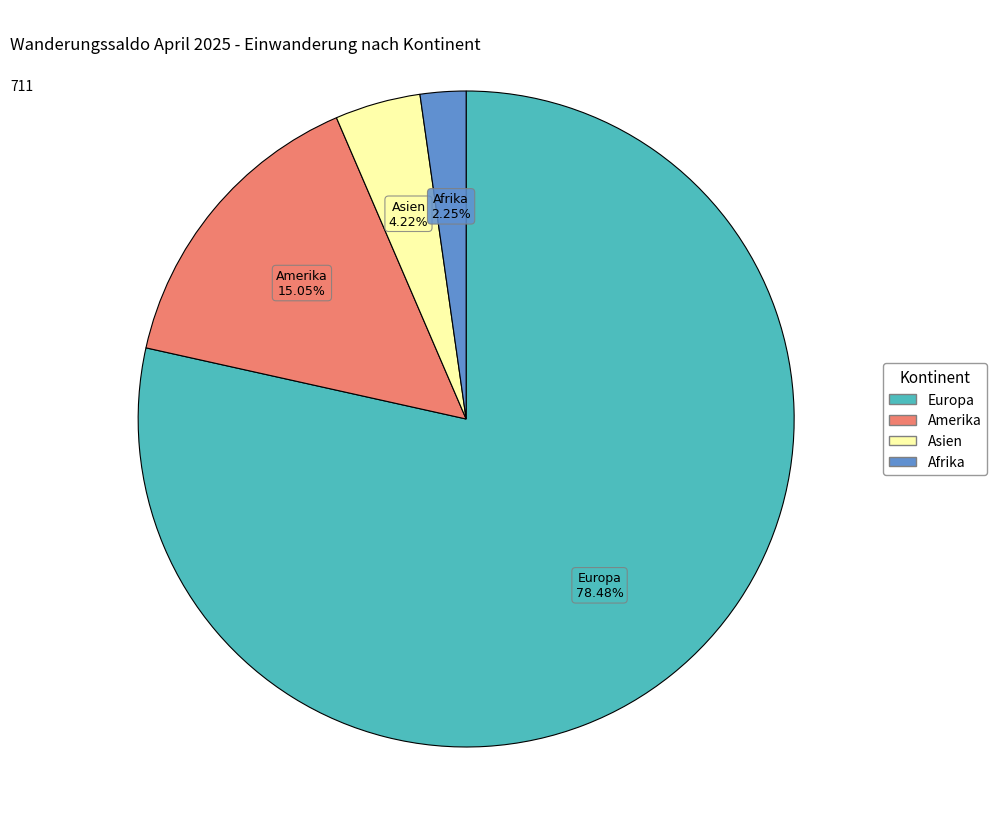

Does any single category account for the majority?

Yes